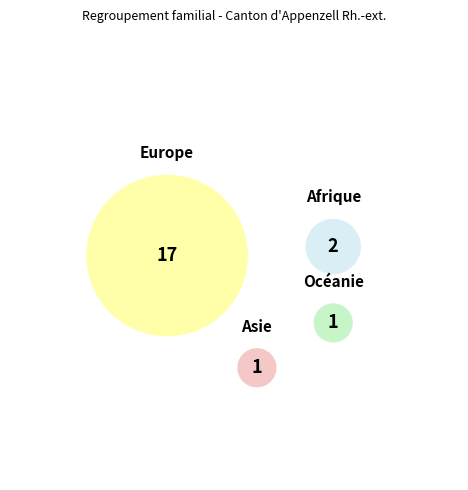

Which slice is the largest?

Europe